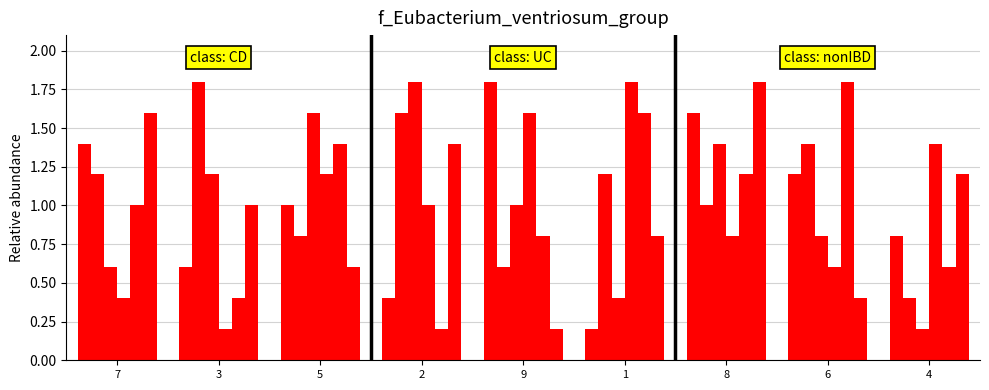

What position from the right is 6?

2